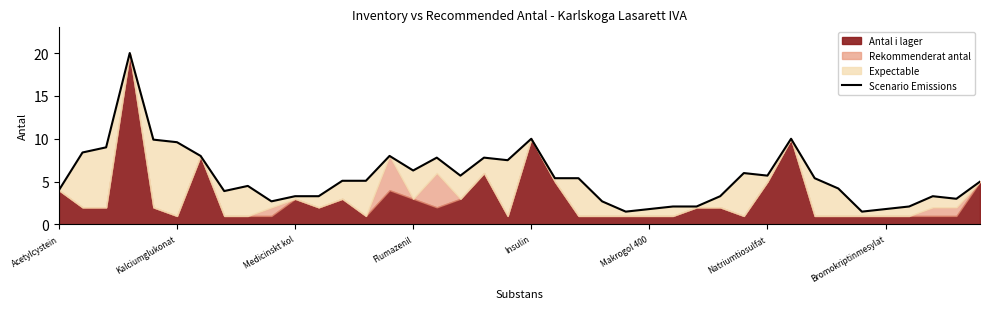

Does the chart have visible grid lines?

No